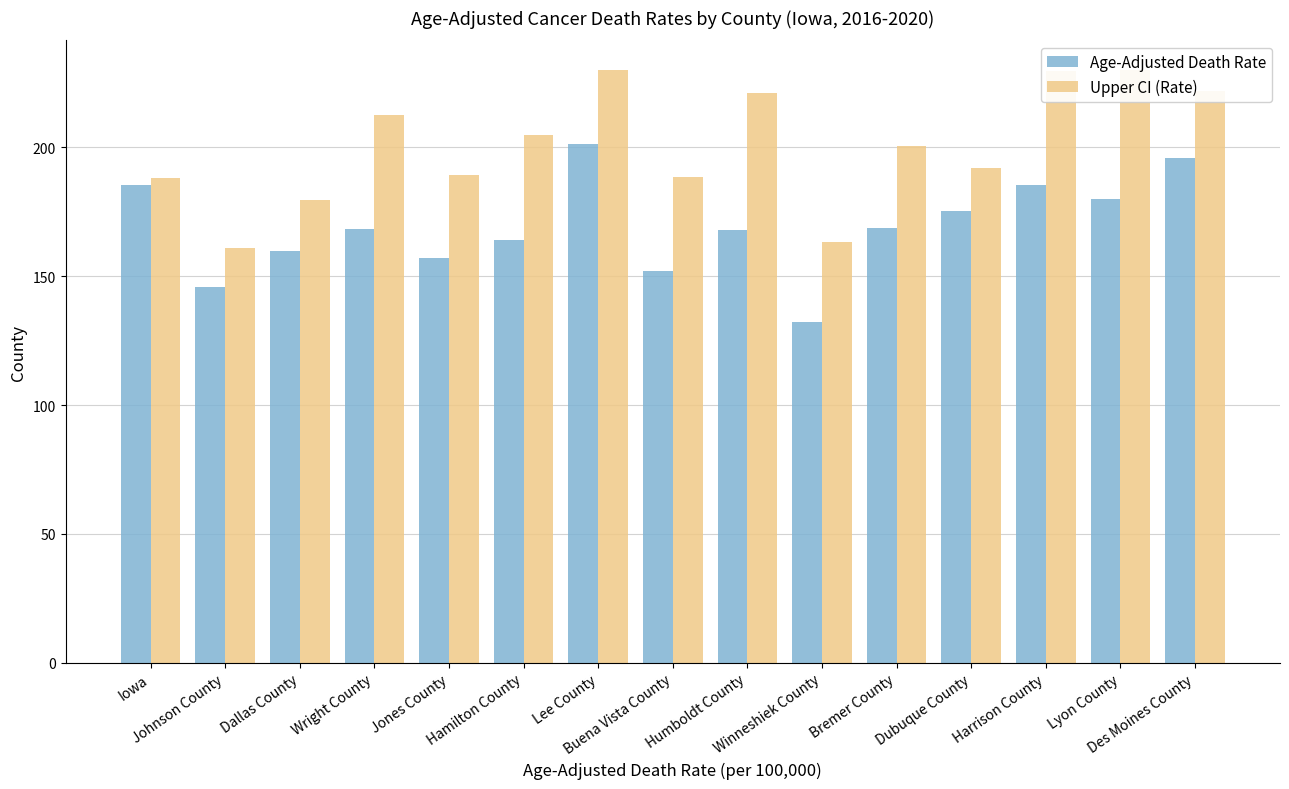

What is the minimum value shown in the chart?

132.2